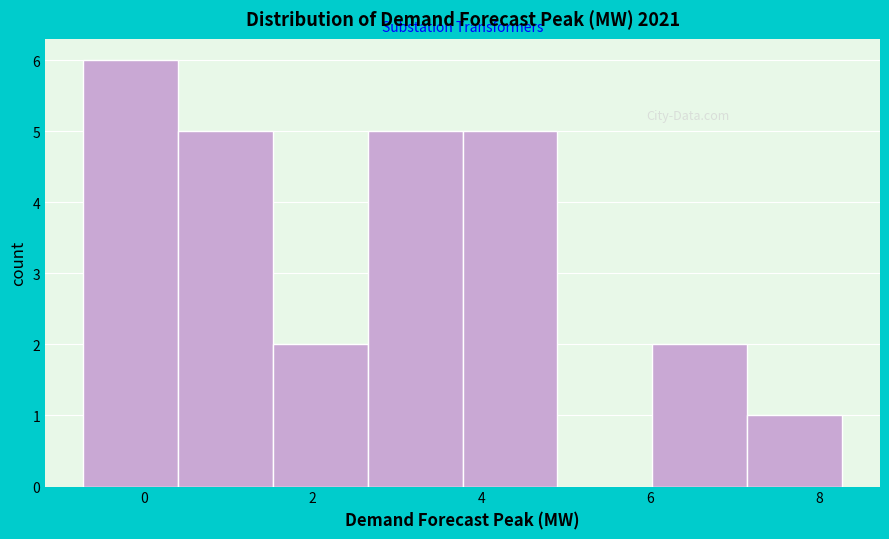

Reading left to right, transcribe this chart: for each bar, give the range it covers on the x-axis and its height. Neither the bar edges nor the heights are printed on the chart, so give them approximately, as read against the axes.

-0.8 to 0.4: 6
0.4 to 1.6: 5
1.6 to 2.6: 2
2.6 to 3.8: 5
3.8 to 4.8: 5
4.8 to 6.0: 0
6.0 to 7.2: 2
7.2 to 8.2: 1